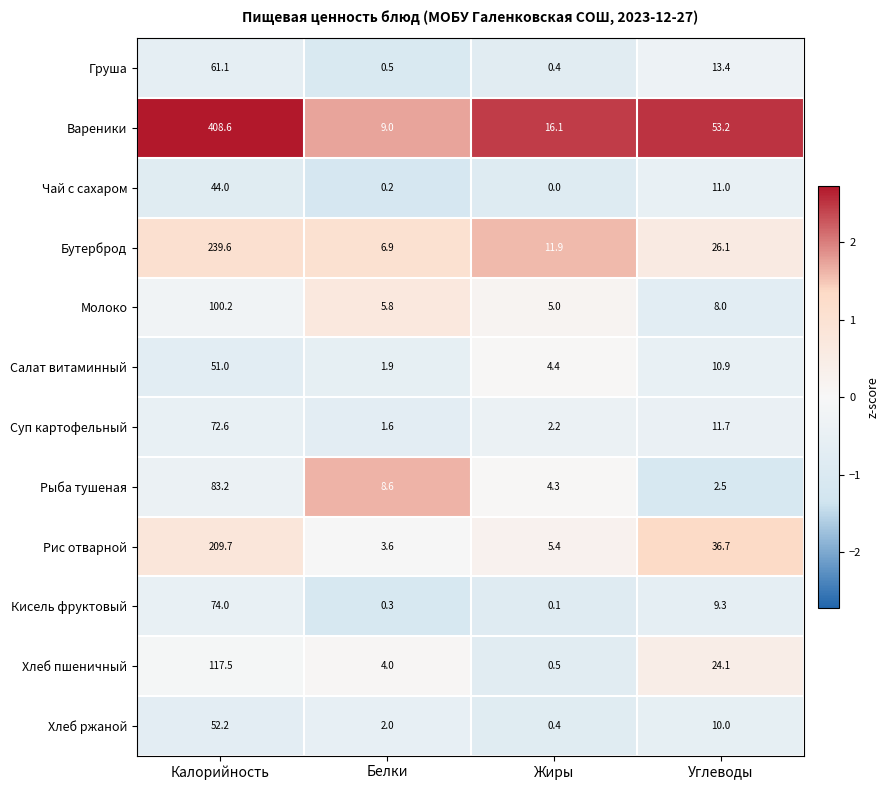

What is the spread (max minus min) of values at Углеводы?

50.7